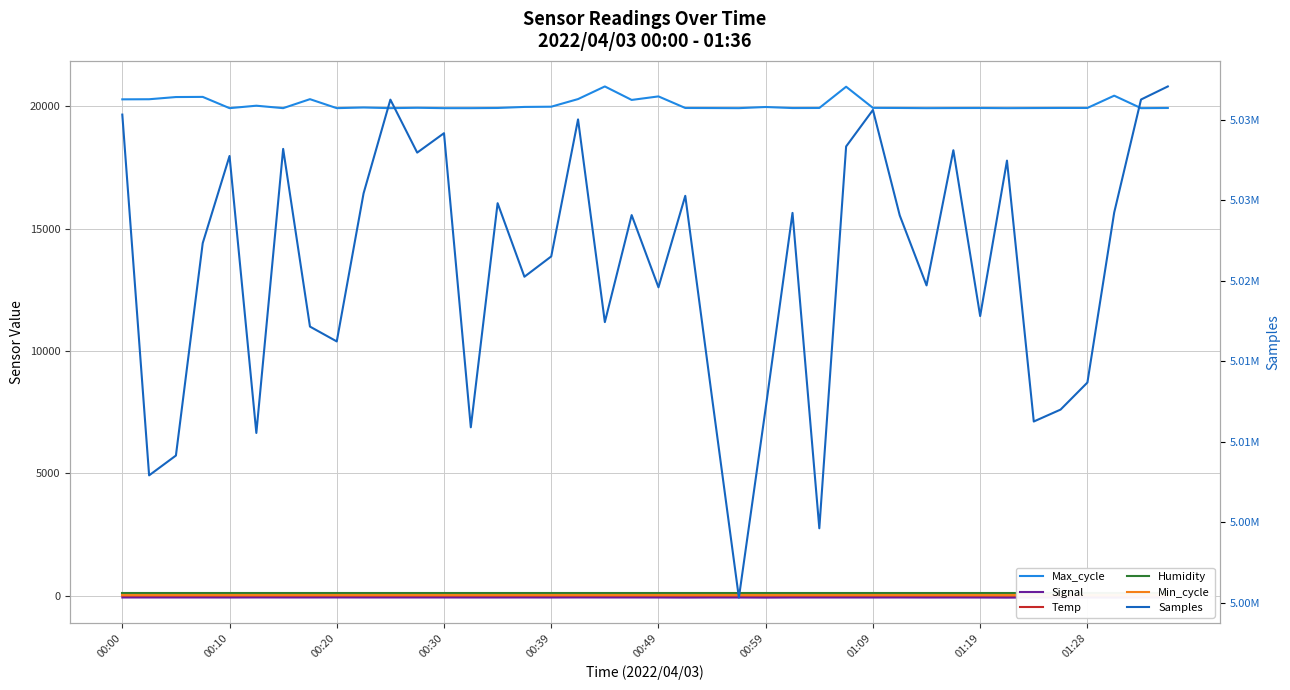

What is the sum of the Min_cycle values at 25 and 35?

56.0